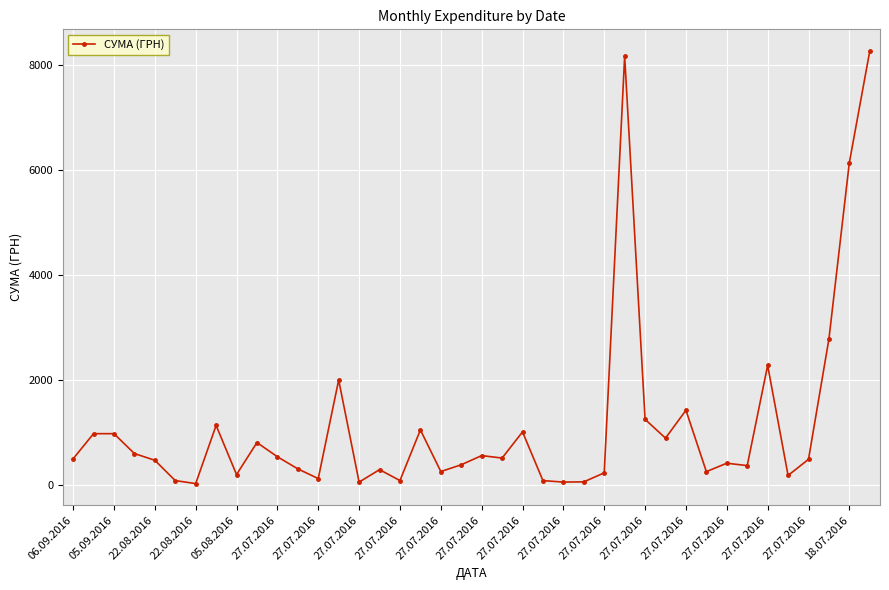

What is the greatest value displayed?

8277.0